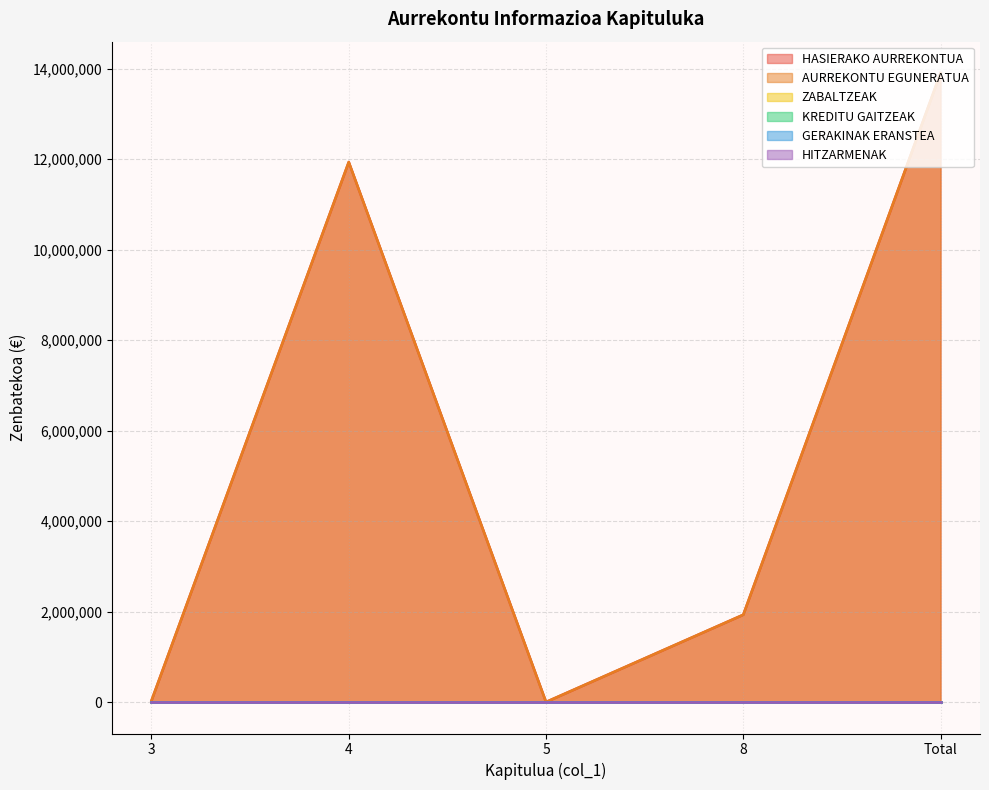

Reading left to right, transcribe all the data shown in this chart.

HASIERAKO AURREKONTUA: 33294	11936206	1500	1930000	13901000
AURREKONTU EGUNERATUA: 33294	11936206	1500	1930000	13901000
ZABALTZEAK: 0	0	0	0	0
KREDITU GAITZEAK: 0	0	0	0	0
GERAKINAK ERANSTEA: 0	0	0	0	0
HITZARMENAK: 0	0	0	0	0